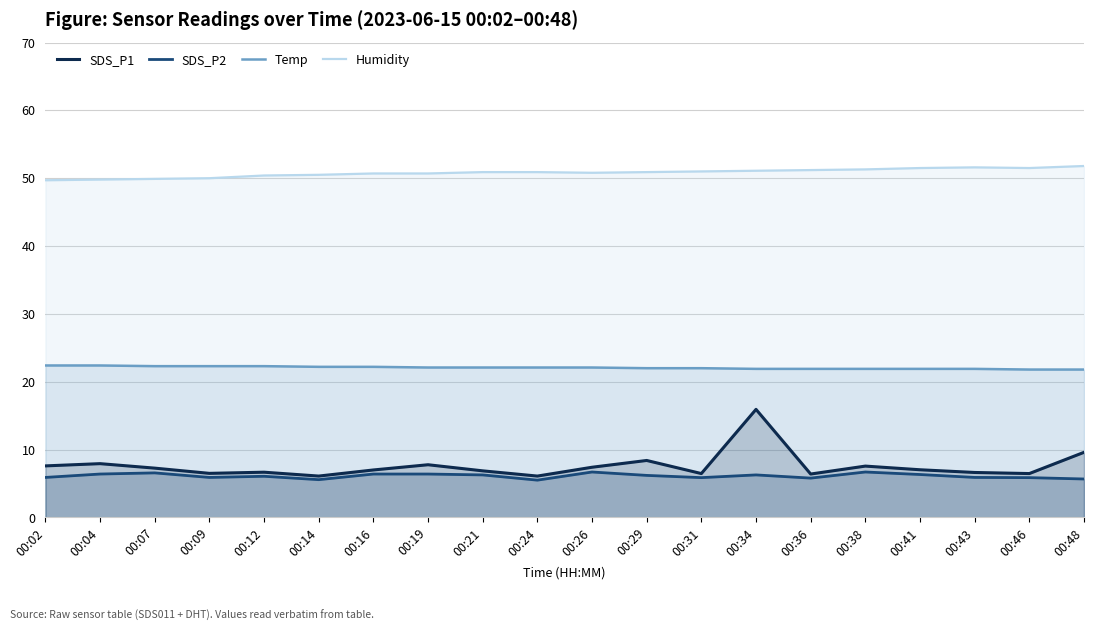

Which series has the largest total across all categories?

Humidity